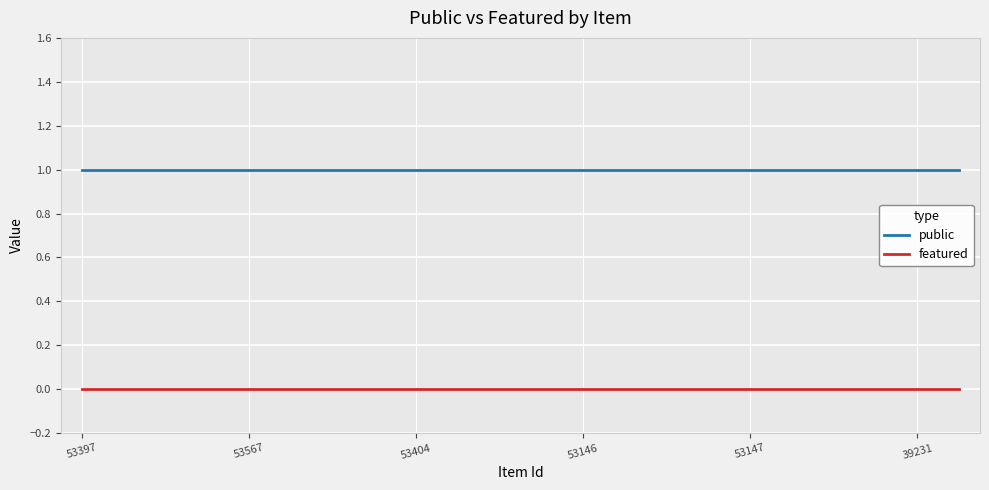

Rank the series by their maximum value, from highest to lowest.

public, featured